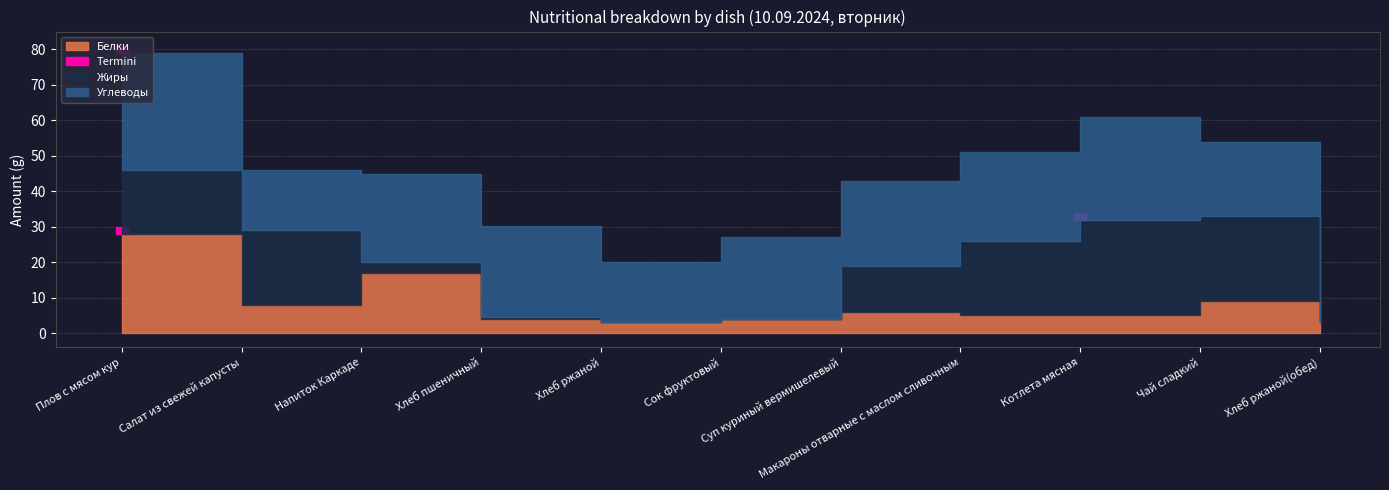

Which category has the lowest value in the Белки series?

Хлеб ржаной